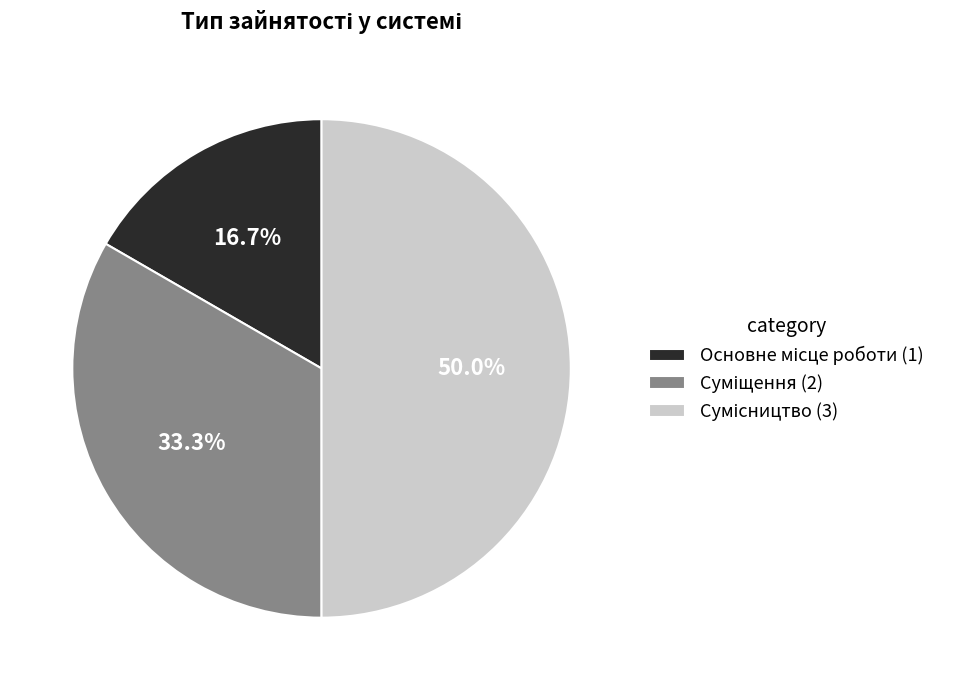

Count the number of slices in the pie.

3